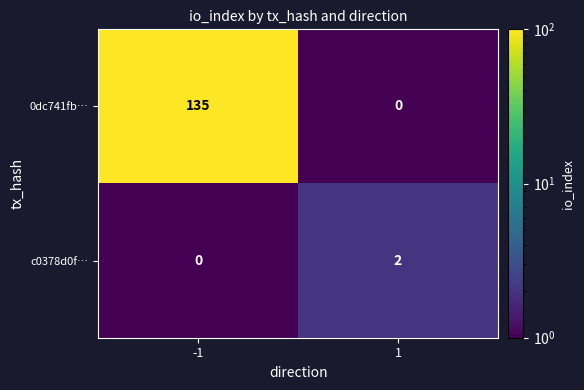

What is the difference between the maximum and minimum values in the 0dc741fb… series?

135